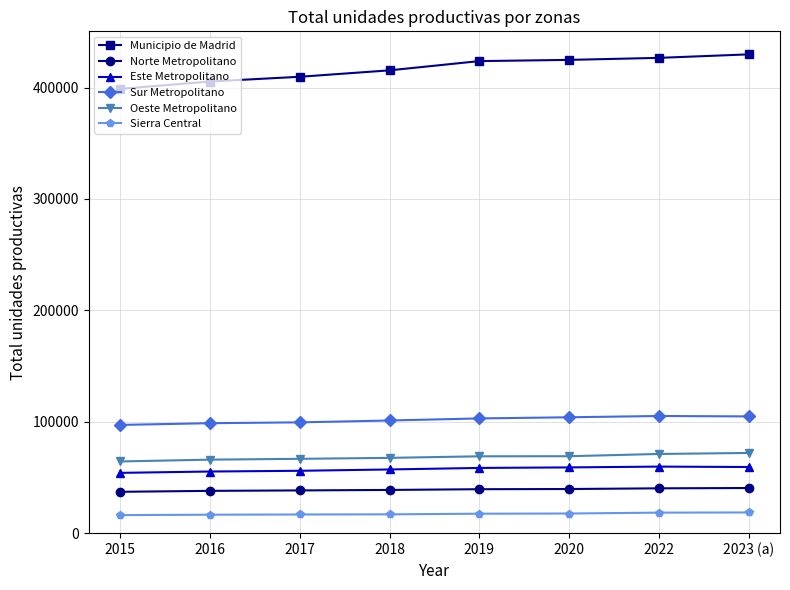

The value of Oeste Metropolitano at 2016 is 100840. True or false?

False